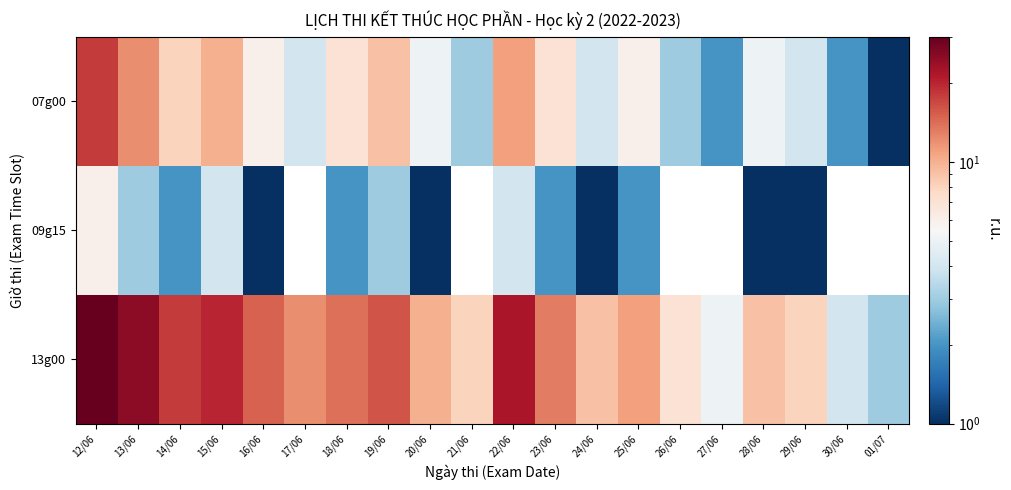

Rank the series by their average value, from highest to lowest.

13g00, 07g00, 09g15